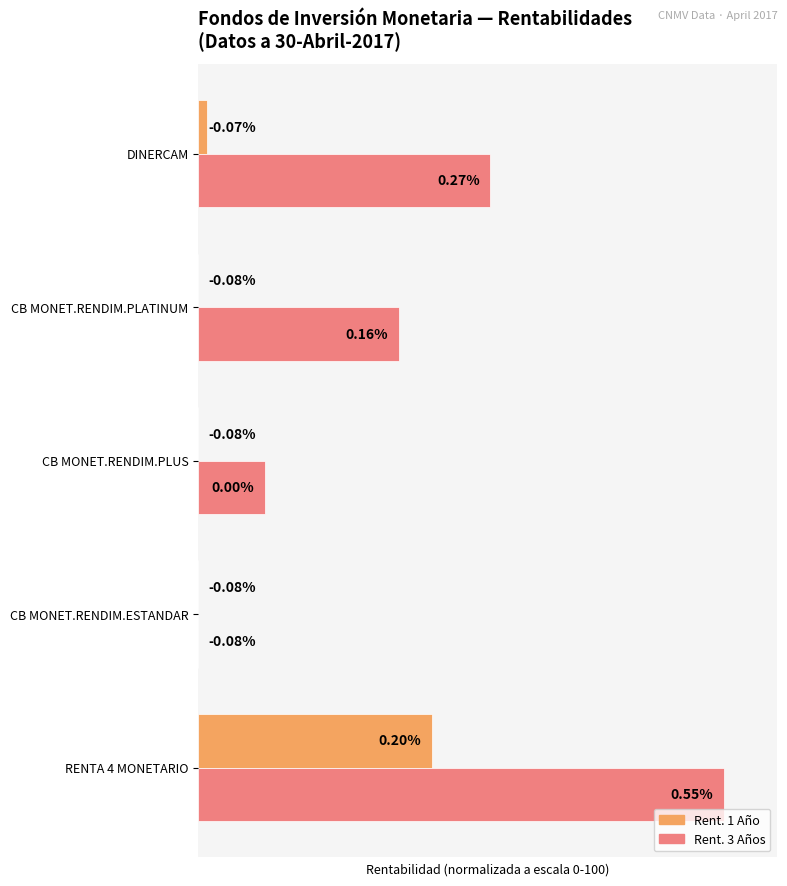

Reading left to right, transcribe all the data shown in this chart.

Rent. 1 Año (%): 44.4	0.0	0.0	0.0	1.6
Rent. 3 Años (%): 100.0	0.0	12.7	38.1	55.6